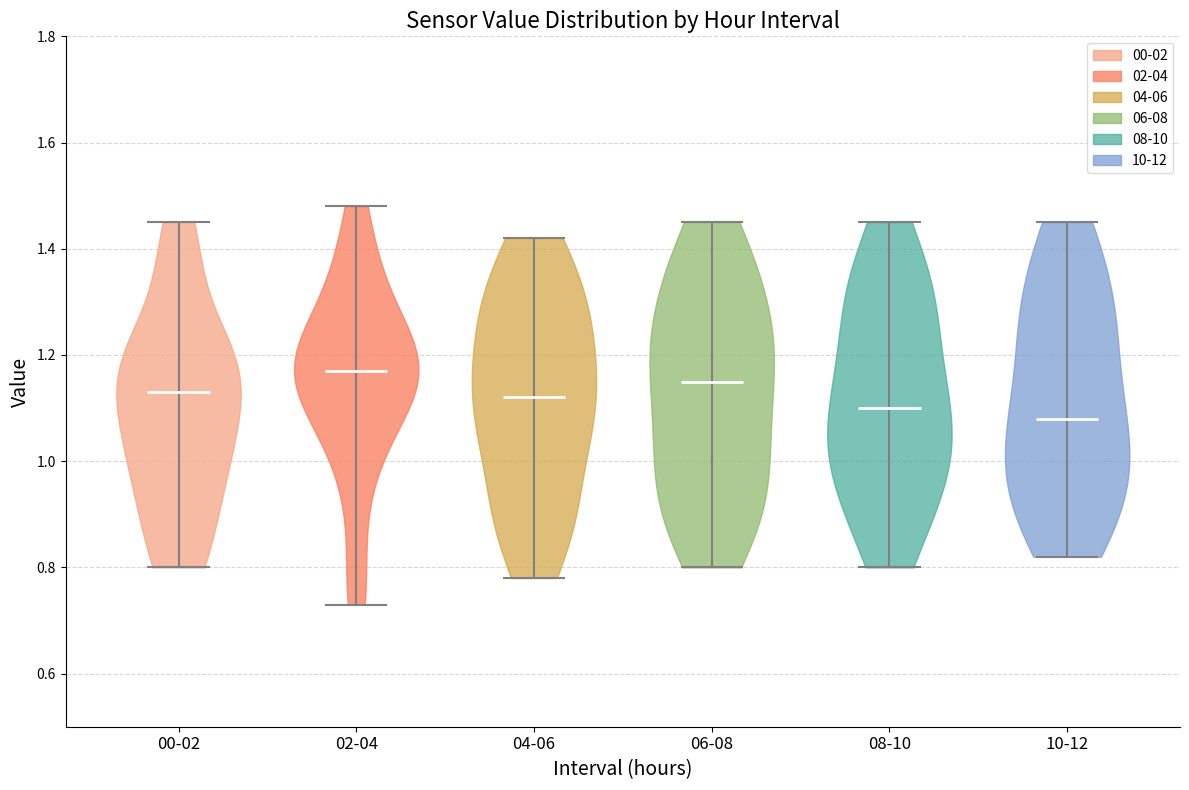

Reading left to right, read every violin against the y-axis: where its median line is, and the lowest and highest points it reaches. The values are not printed on the chart, so give them approximately, as read against the axis.

00-02: median line 1.14, lowest point 0.80, highest point 1.46
02-04: median line 1.18, lowest point 0.74, highest point 1.48
04-06: median line 1.12, lowest point 0.78, highest point 1.42
06-08: median line 1.16, lowest point 0.80, highest point 1.46
08-10: median line 1.10, lowest point 0.80, highest point 1.46
10-12: median line 1.08, lowest point 0.82, highest point 1.46